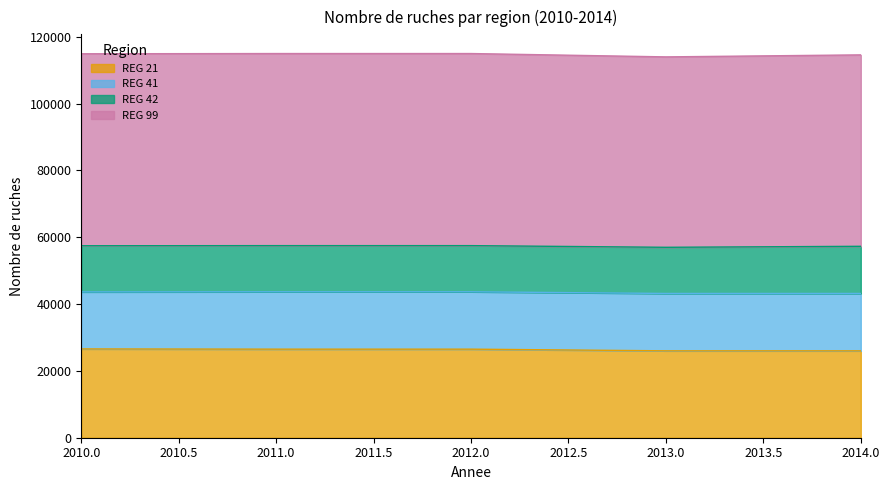

The value of REG 21 at 2014.0 is 35662. True or false?

False